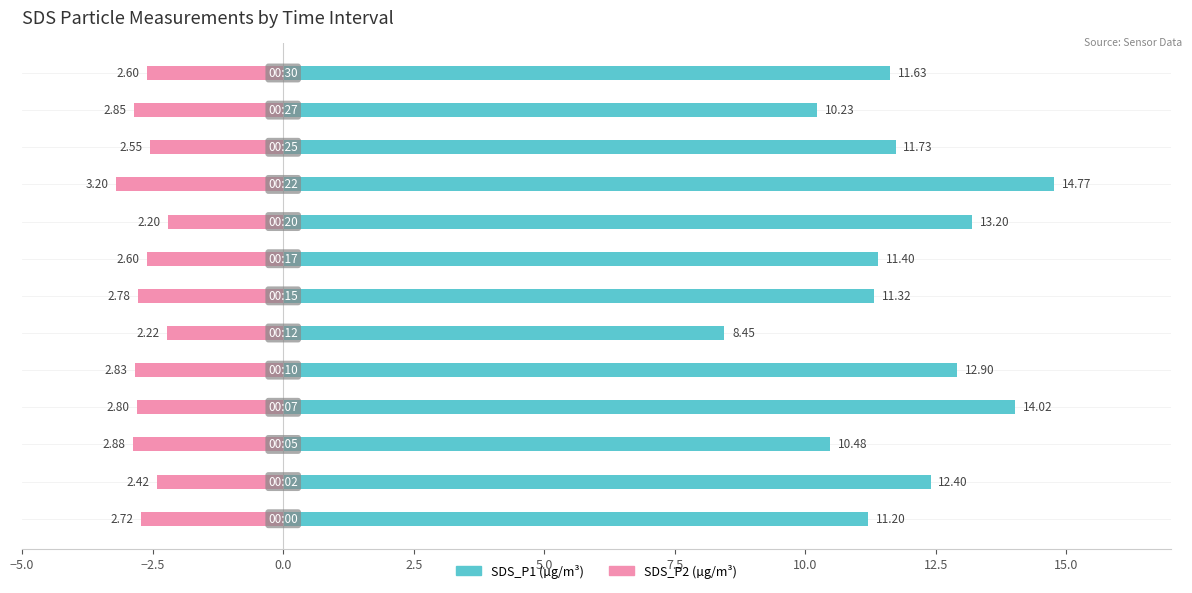

Which series has the widest spread of values?

SDS_P1